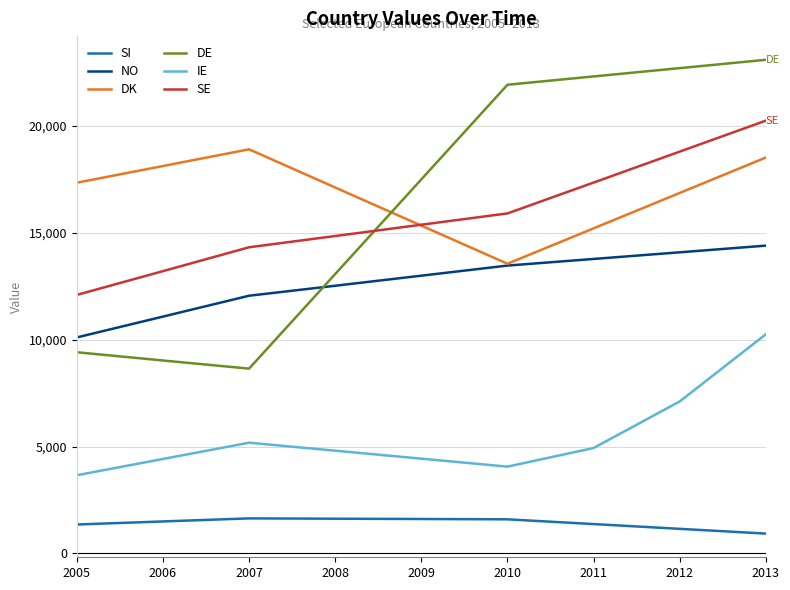

What are all the series names shown in the legend?

SI, NO, DK, DE, IE, SE